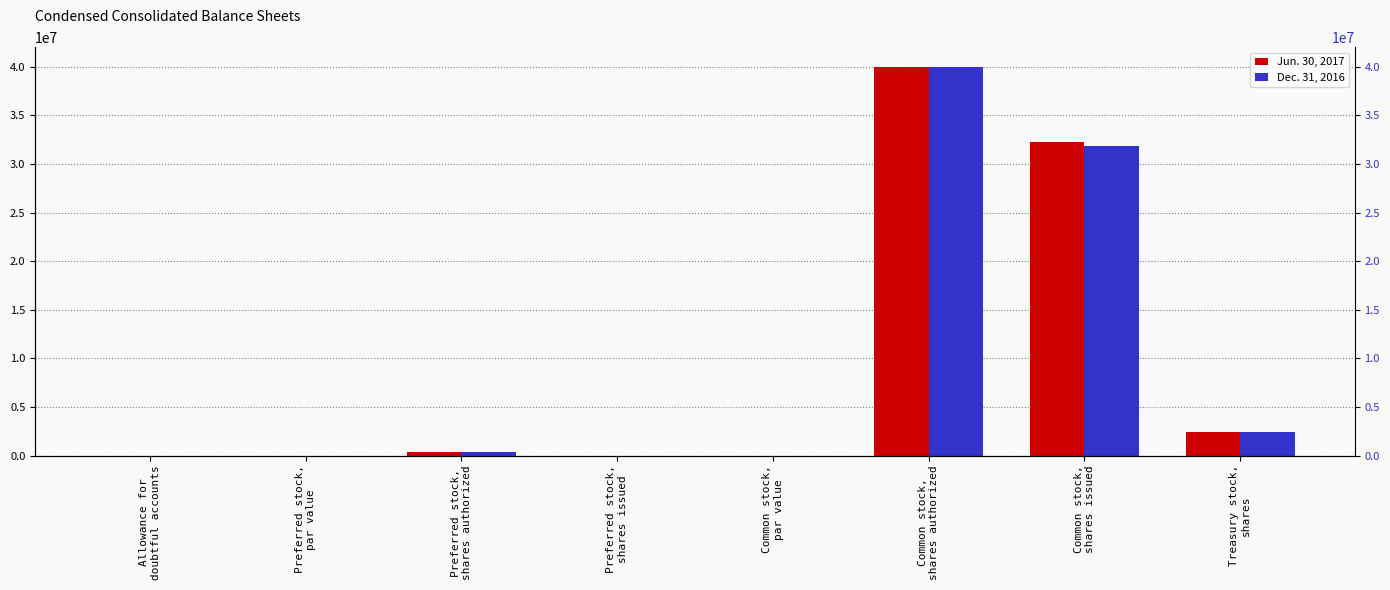

What is the average value of the Dec. 31, 2016 series?

9333796.4